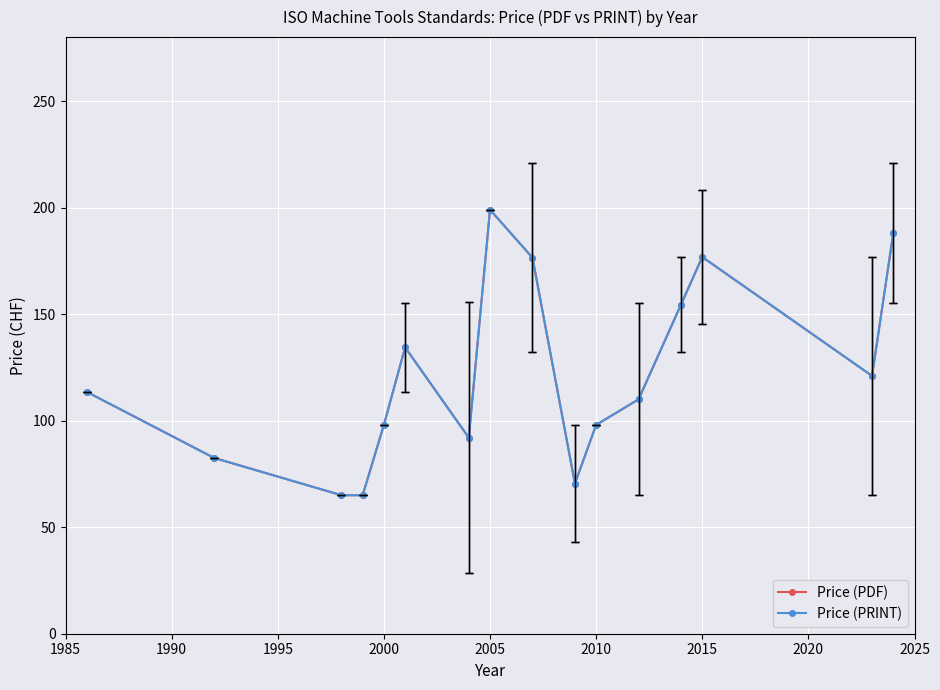

Count the number of categories in the chart.

16